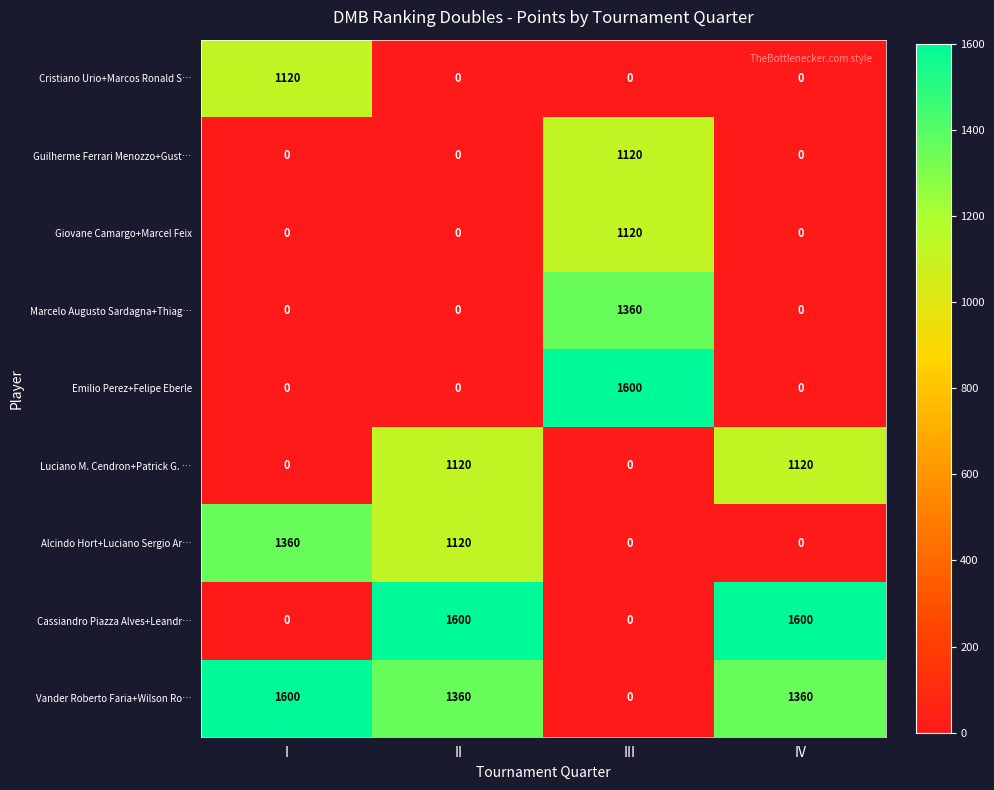

What is the spread (max minus min) of values at IV?

1600